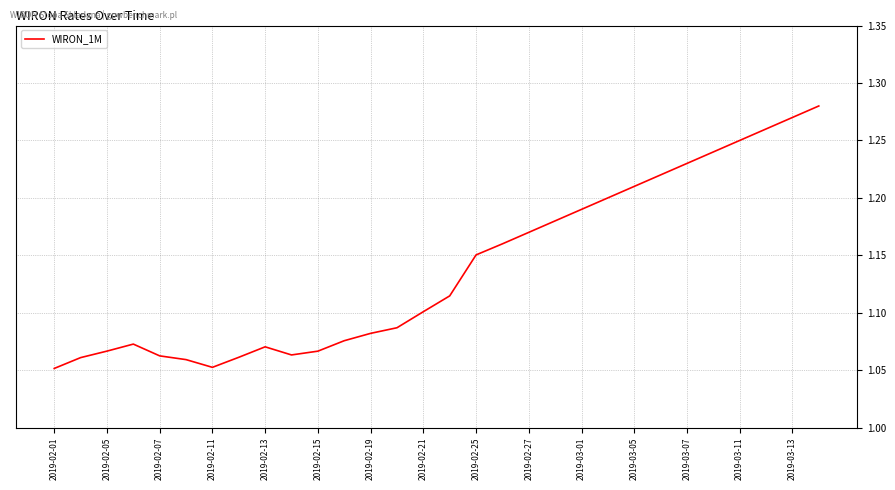

What is the difference between the second highest and second lowest values?

0.2